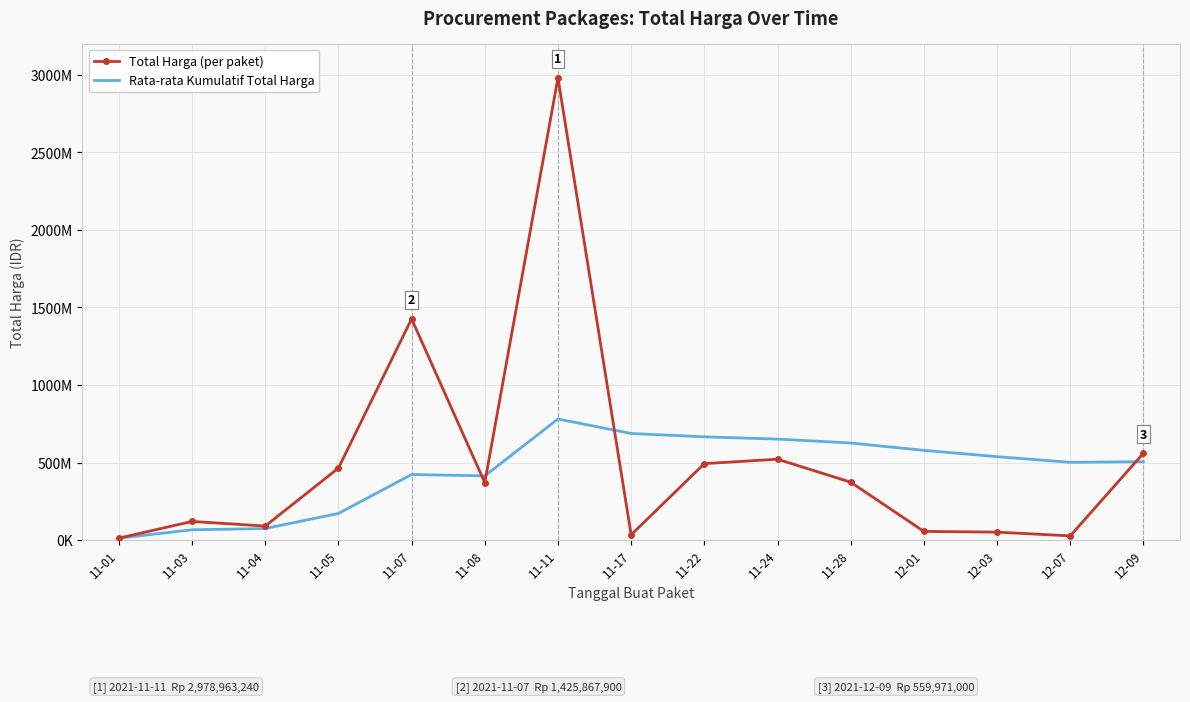

What position from the left is 11-28?

11